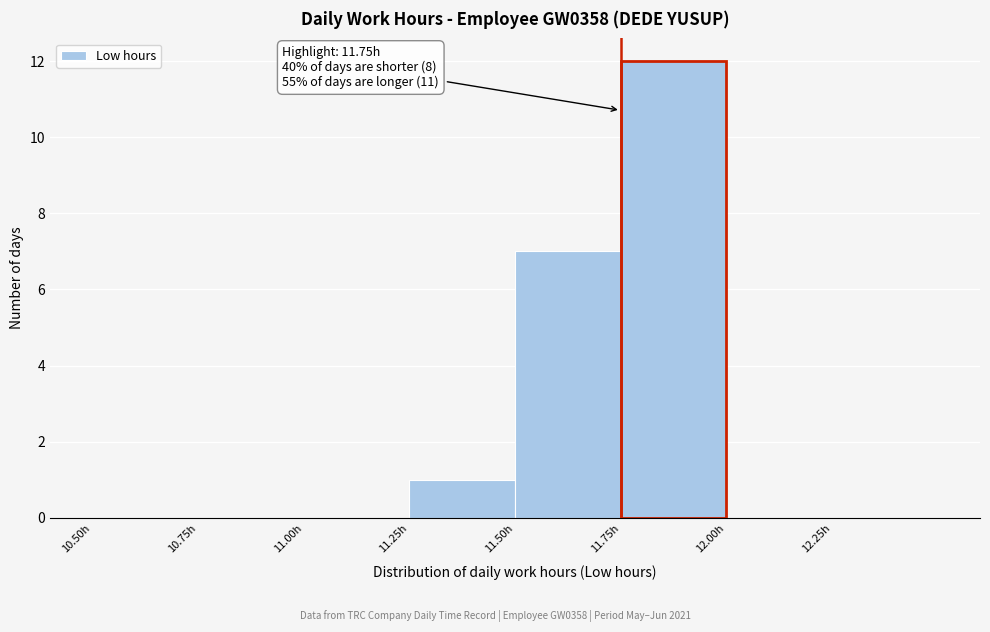

Which range on the x-axis has the tallest bar?

11.75 to 12.00